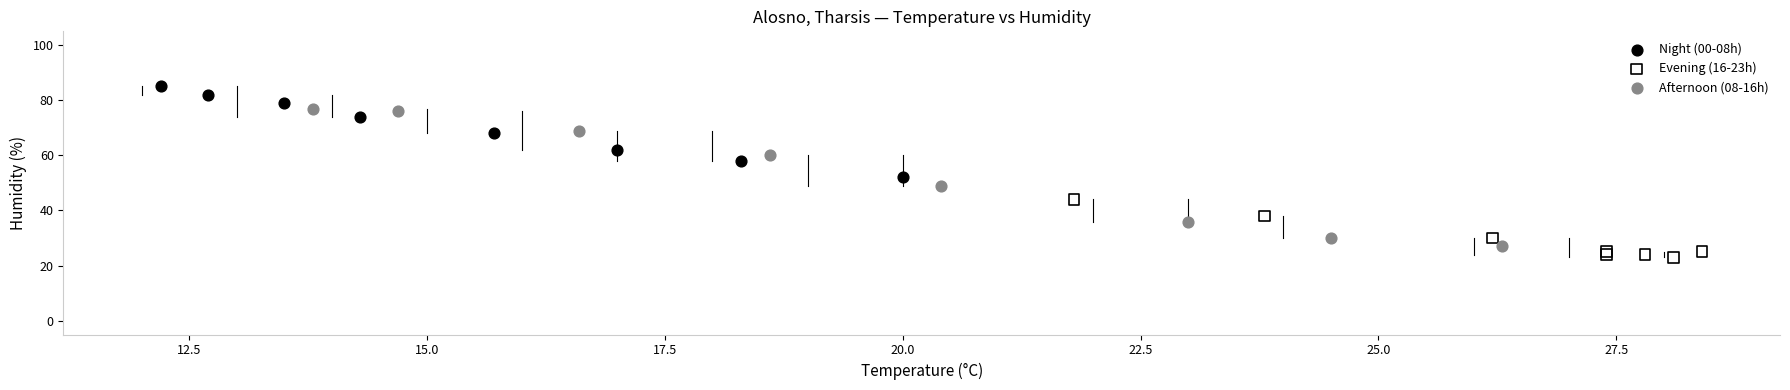

Which series contains the highest Y value?

Night (00-08h)